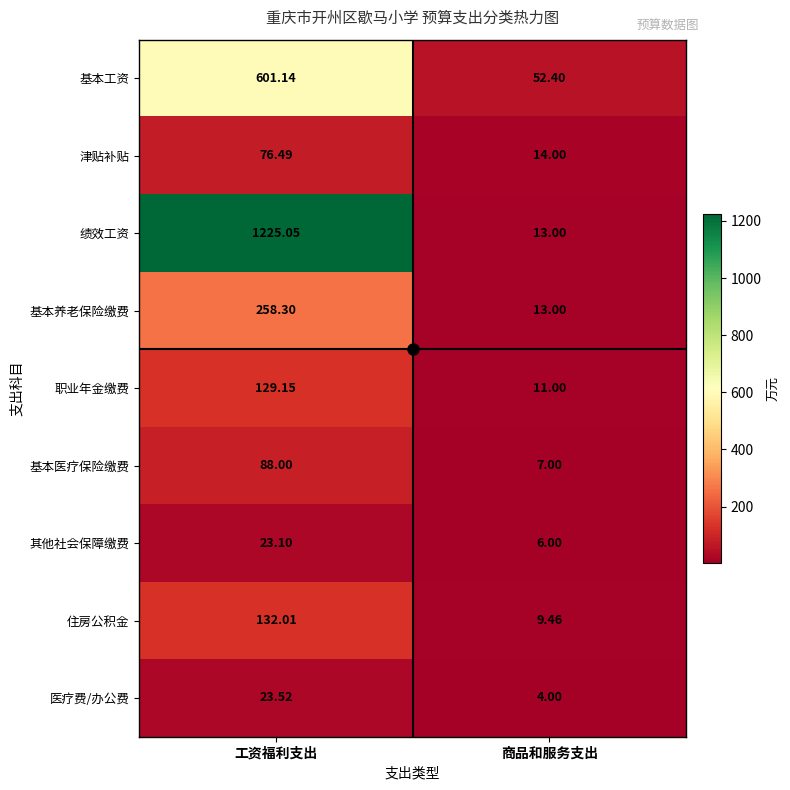

Rank the categories by 职业年金缴费 value from highest to lowest.

工资福利支出, 商品和服务支出